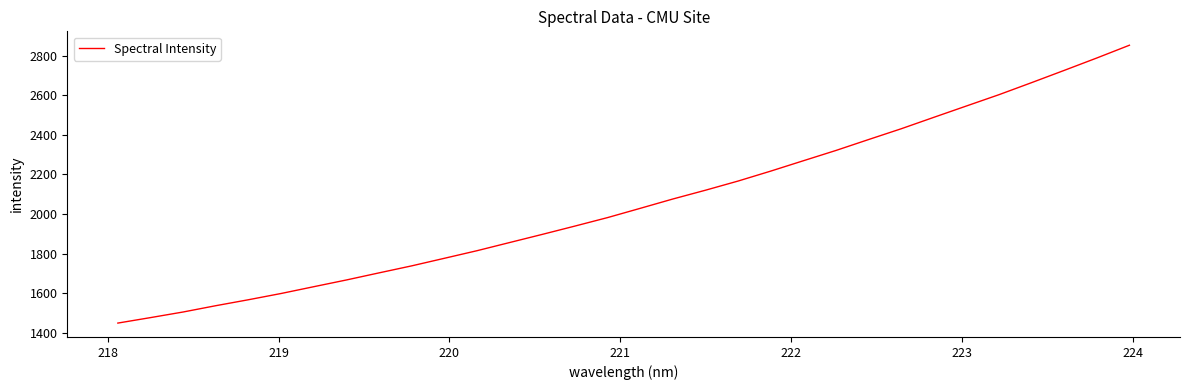

What is the difference between the maximum and minimum values?

1403.3